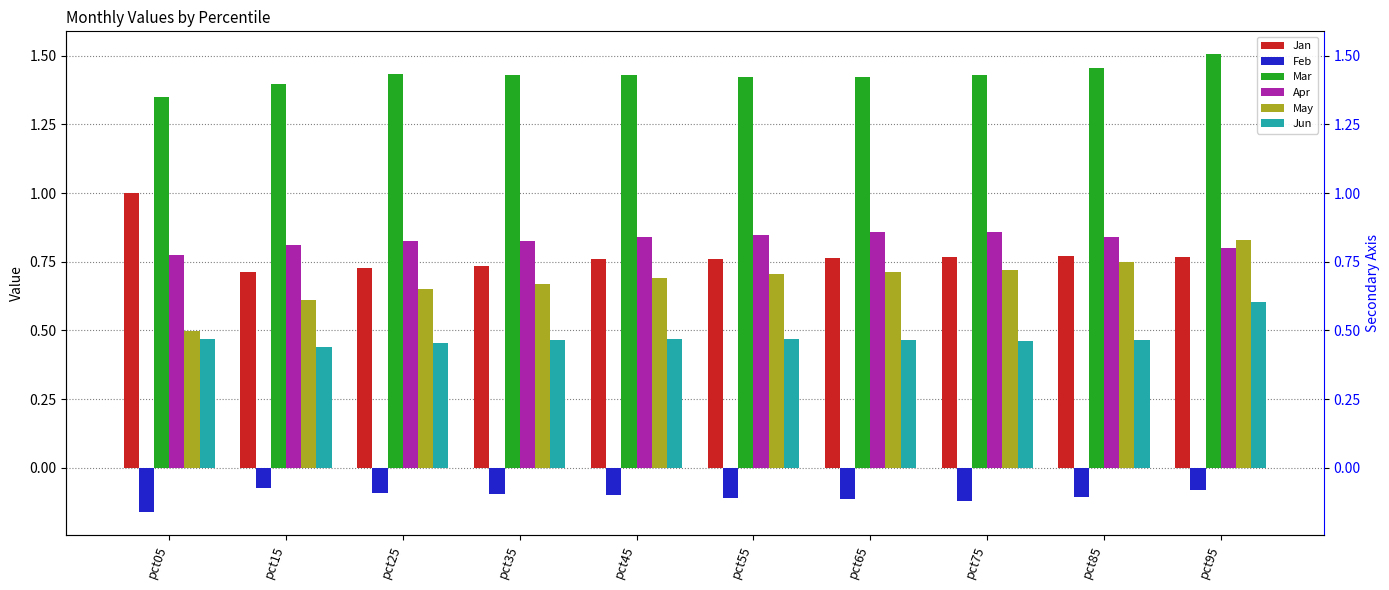

List the series in order of their peak value, highest first.

Mar, Jan, Apr, May, Jun, Feb